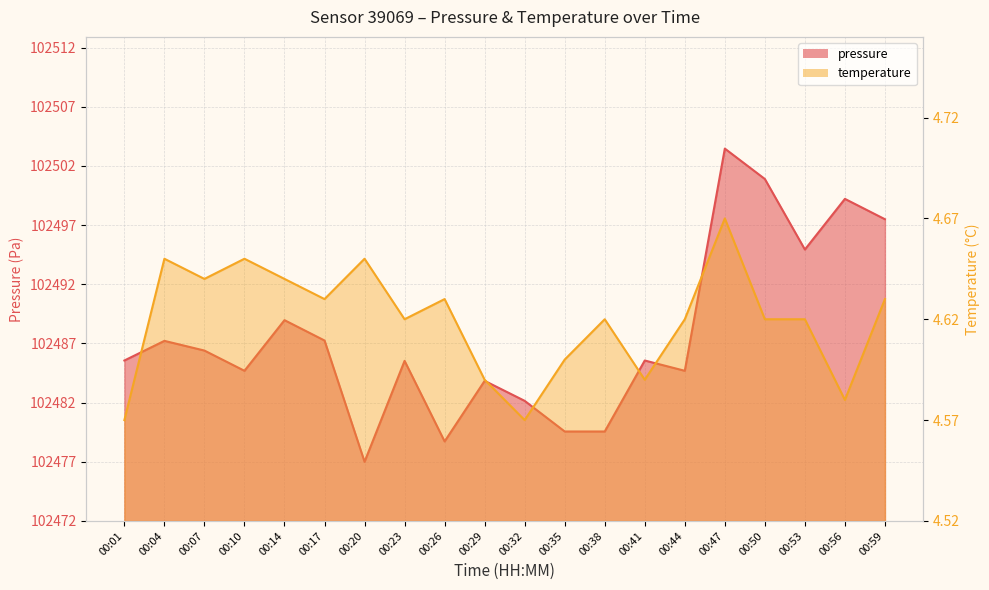

Which series has the largest range (max minus min)?

pressure